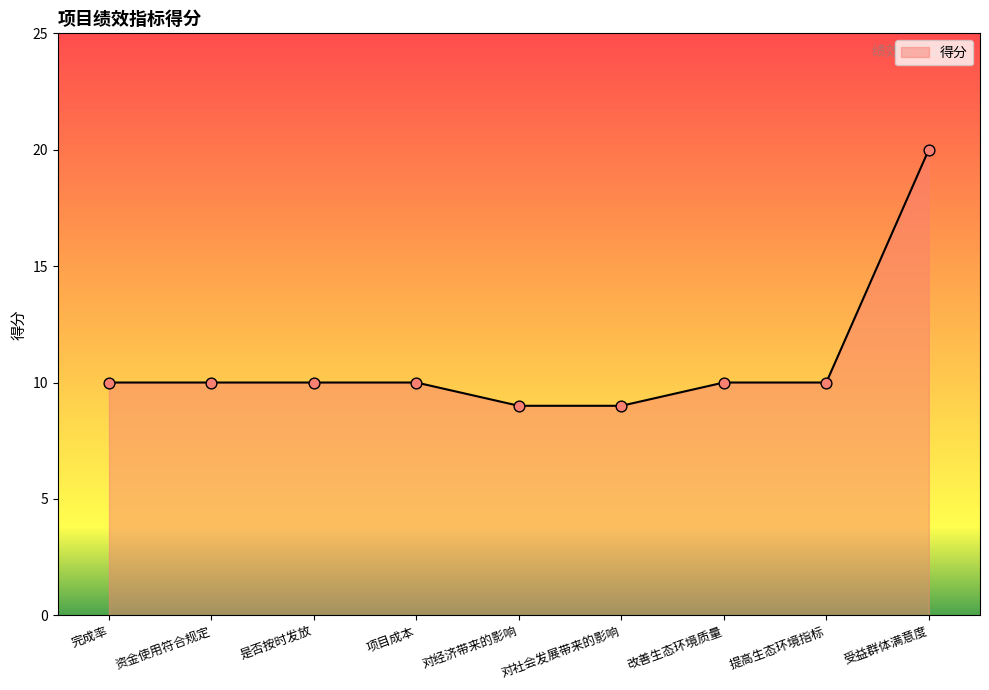

What is the change in value from 提高生态环境指标 to 受益群体满意度?

+10